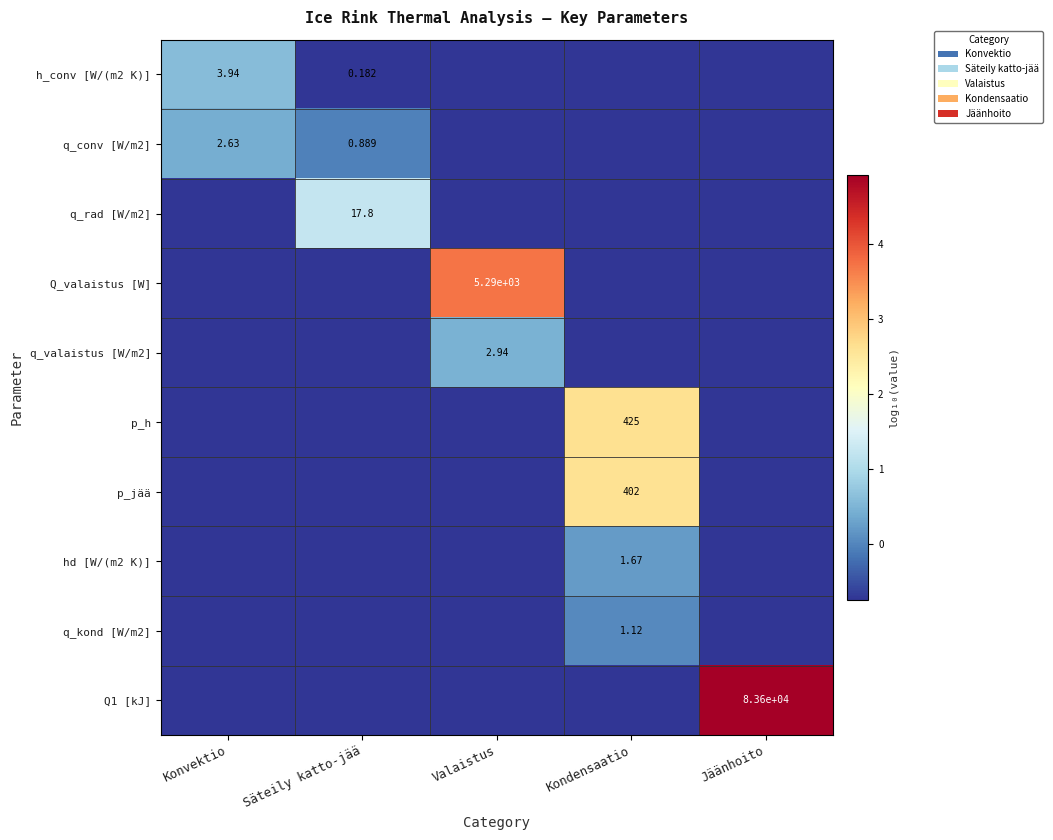

True or false: Q_valaistus [W] has a value of -3.0 at Jäänhoito.

True